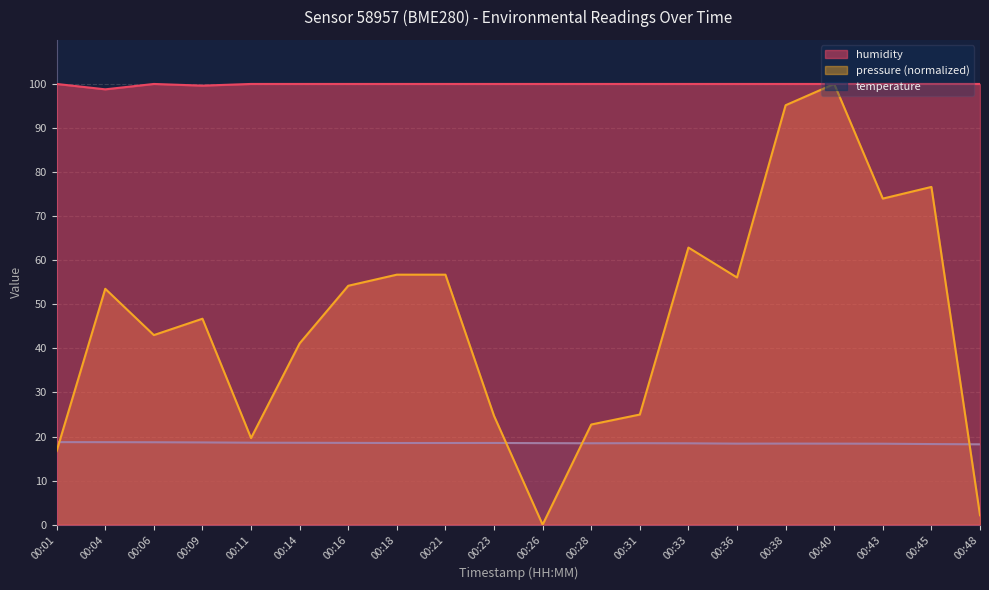

Is it true that humidity equals 41.6 at 00:21?

False